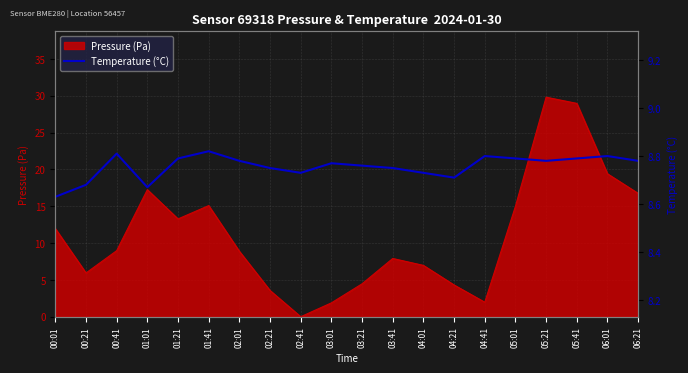

What is the highest value of the Pressure (Pa) series?

29.8